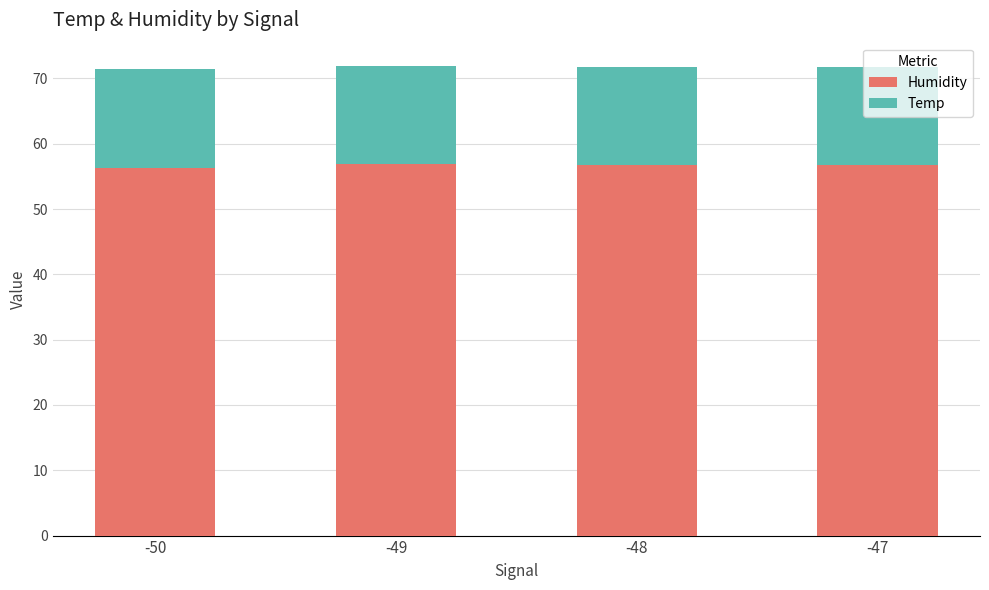

Is it true that Humidity equals 56.3 at -50?

True